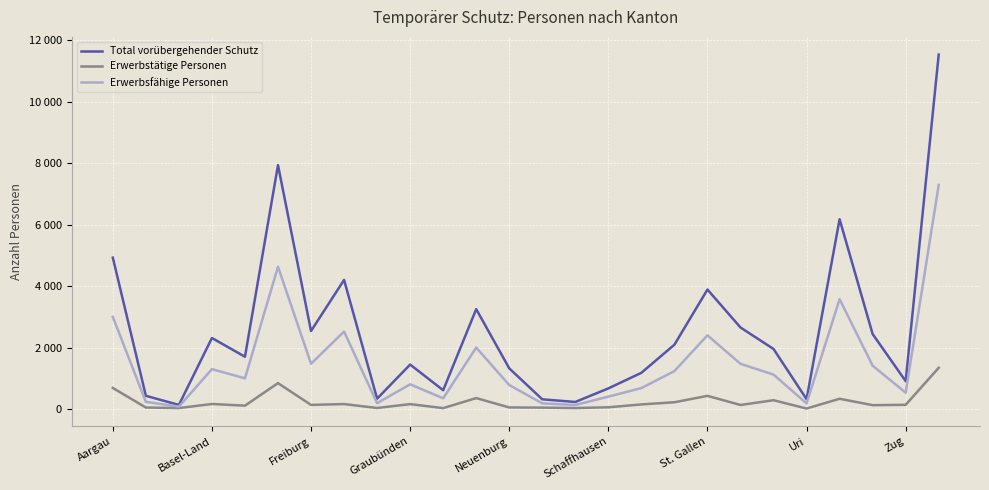

Is this an area chart (filled region under the line)?

No